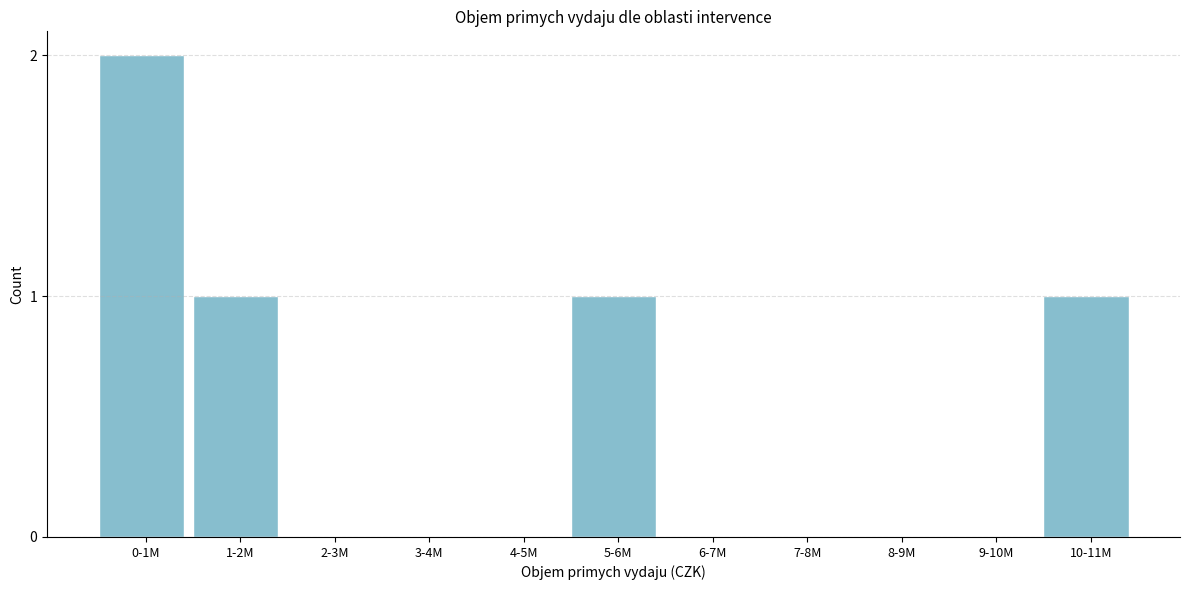

Reading left to right, what are all the values shown in this chart?

0-1M=2	1-2M=1	2-3M=0	3-4M=0	4-5M=0	5-6M=1	6-7M=0	7-8M=0	8-9M=0	9-10M=0	10-11M=1